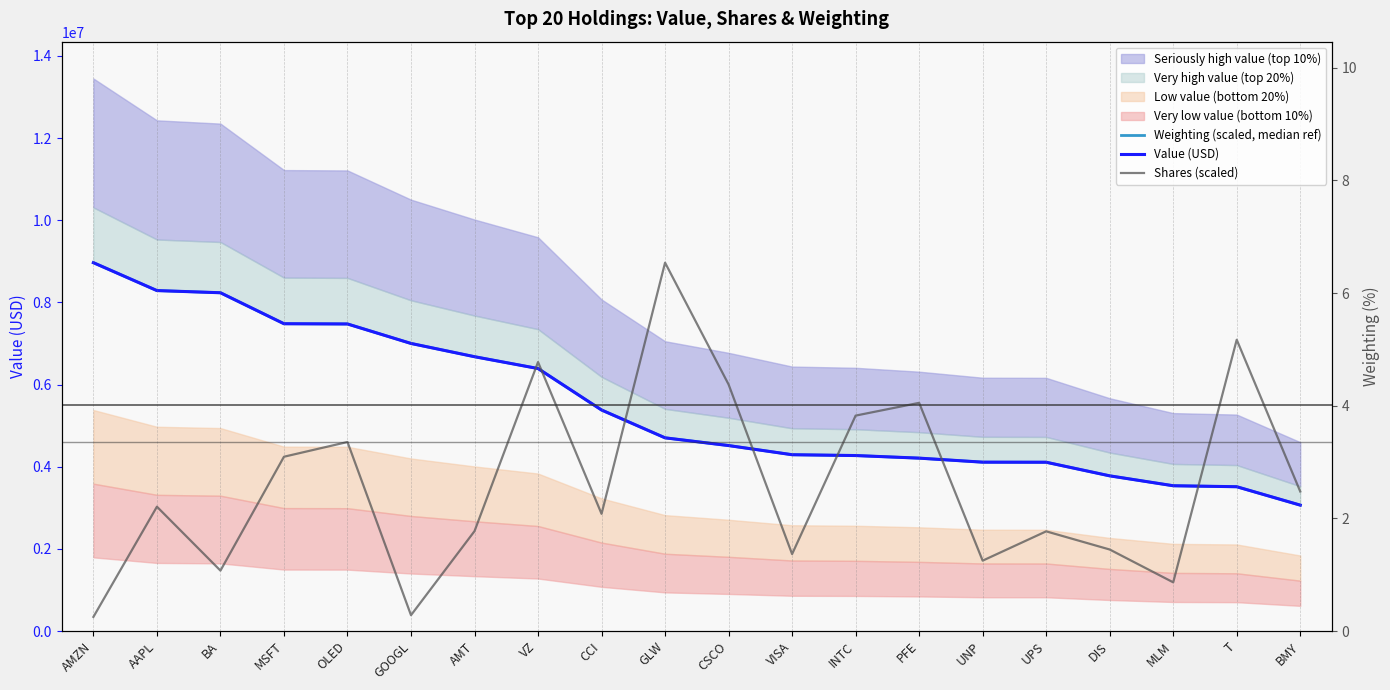

What is the label of the 18th point from the right?

BA